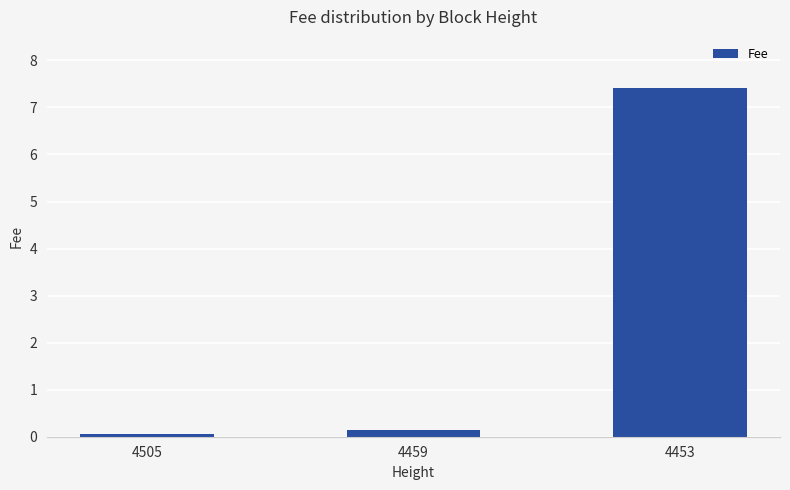

What is the greatest value displayed?

7.4